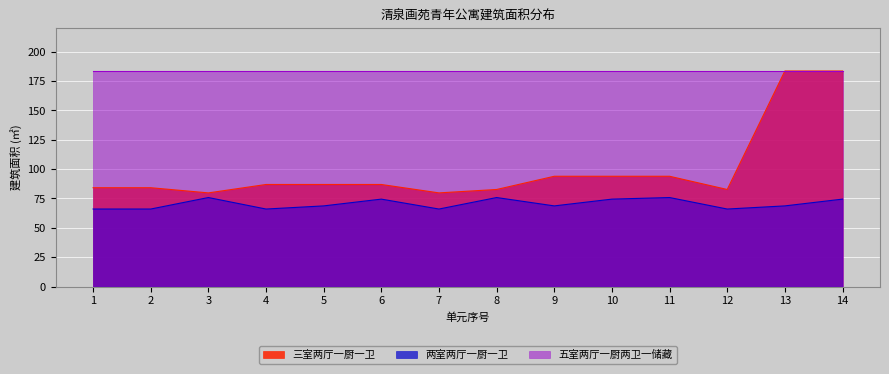

True or false: 五室两厅一厨两卫一储藏 and 两室两厅一厨一卫 intersect in this chart.

False